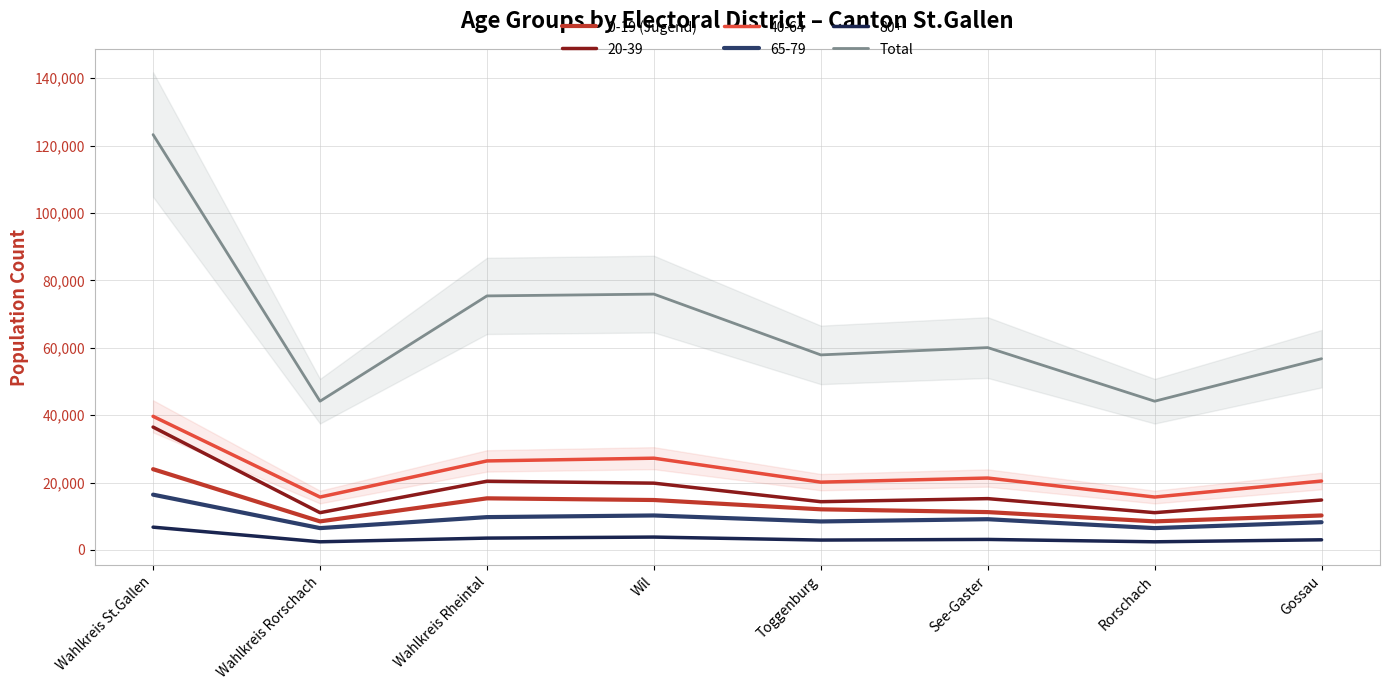

Reading left to right, extract all data points from this chart.

0-19 (Jugend): Wahlkreis St.Gallen=23972	Wahlkreis Rorschach=8477	Wahlkreis Rheintal=15320	Wil=14821	Toggenburg=12058	See-Gaster=11234	Rorschach=8477	Gossau=10234
Total: Wahlkreis St.Gallen=123274	Wahlkreis Rorschach=44146	Wahlkreis Rheintal=75399	Wil=75935	Toggenburg=57892	See-Gaster=60059	Rorschach=44146	Gossau=56759